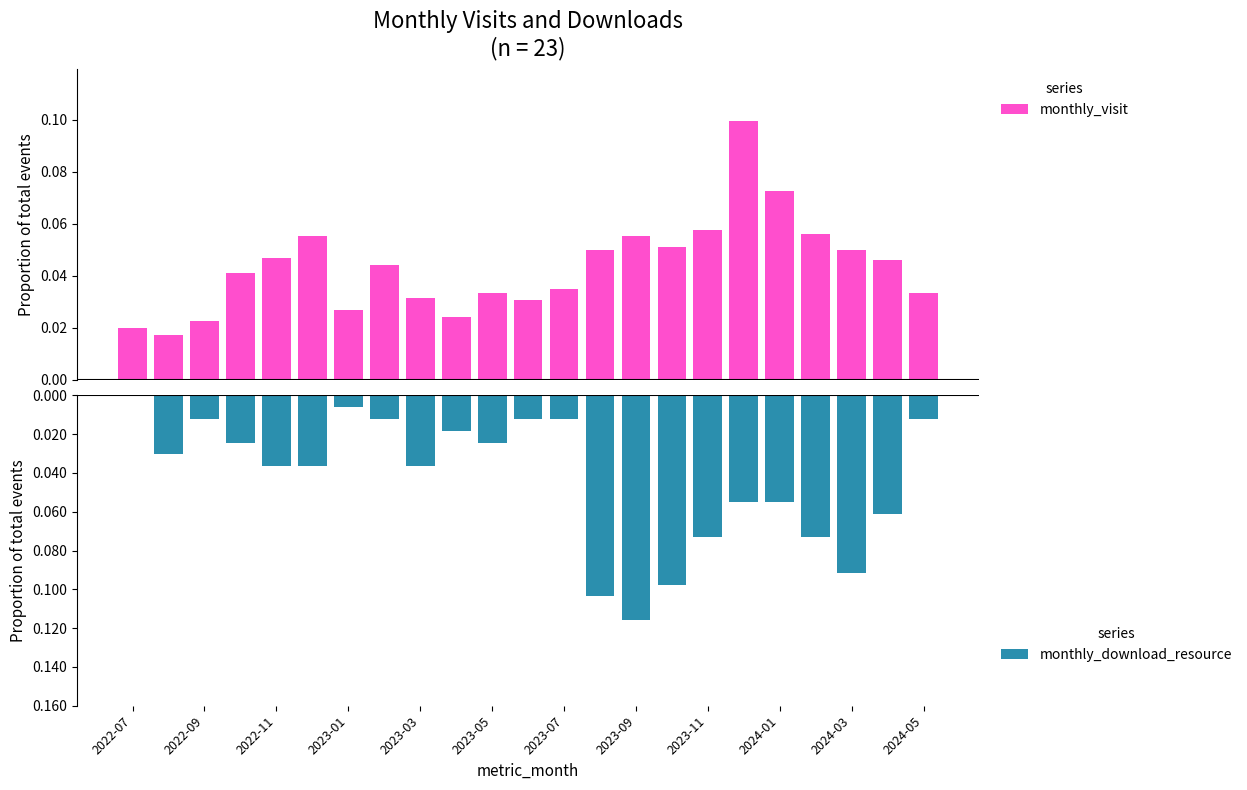

Reading left to right, list all the values displayed in this chart.

monthly_visit: 0.0	0.0	0.0	0.0	0.0	0.1	0.0	0.0	0.0	0.0	0.0	0.0	0.0	0.0	0.1	0.1	0.1	0.1	0.1	0.1	0.0	0.0	0.0
monthly_download_resource: 0.0	-0.0	-0.0	-0.0	-0.0	-0.0	-0.0	-0.0	-0.0	-0.0	-0.0	-0.0	-0.0	-0.1	-0.1	-0.1	-0.1	-0.1	-0.1	-0.1	-0.1	-0.1	-0.0